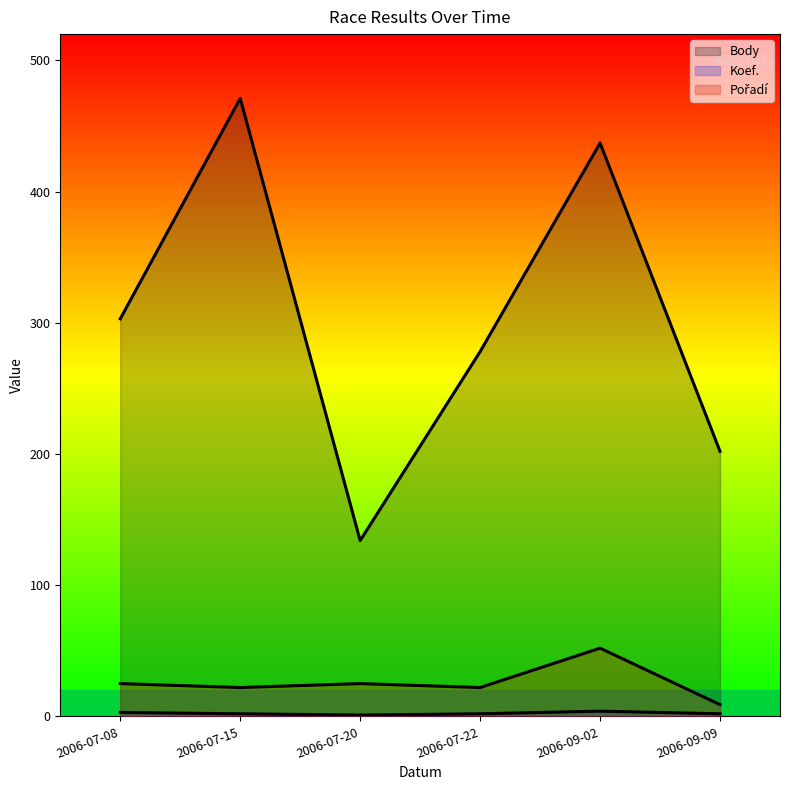

What is the average value of the Koef. series?

2